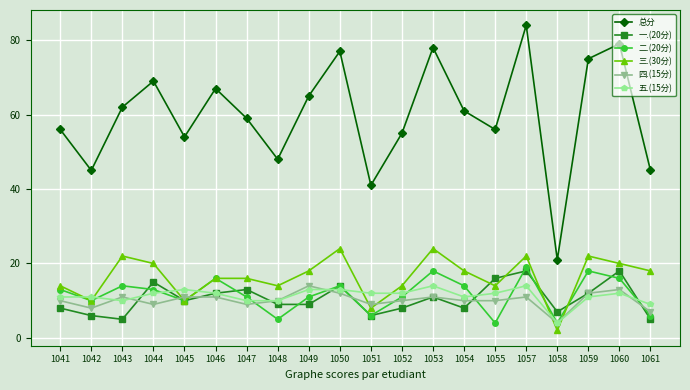

At which category is the sum across all series the highest?

1057